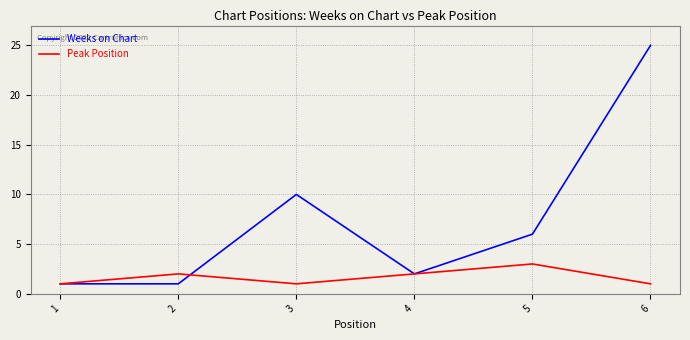

Reading right to left, what are all the values shown in this chart?

Weeks on Chart: 6=25	5=6	4=2	3=10	2=1	1=1
Peak Position: 6=1	5=3	4=2	3=1	2=2	1=1